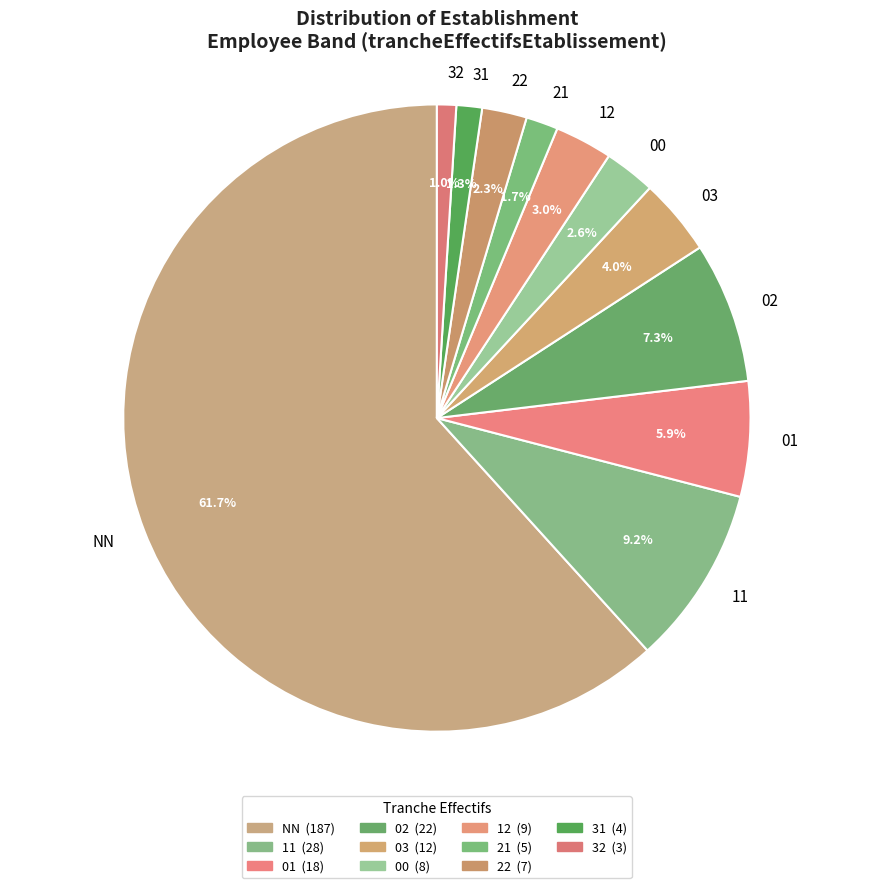

Which has a higher value, 31 or 03?

03